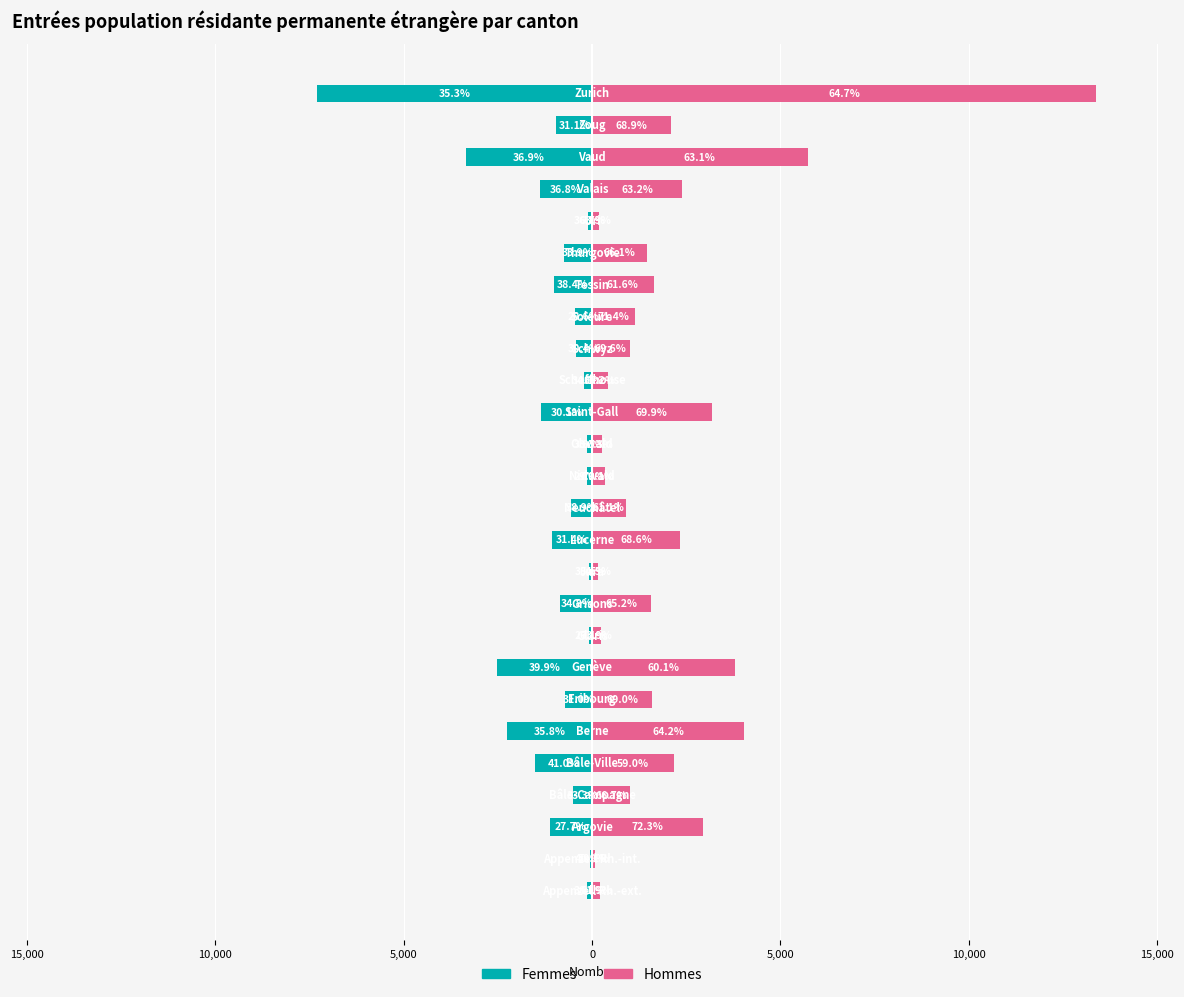

Are the bars horizontal?

Yes